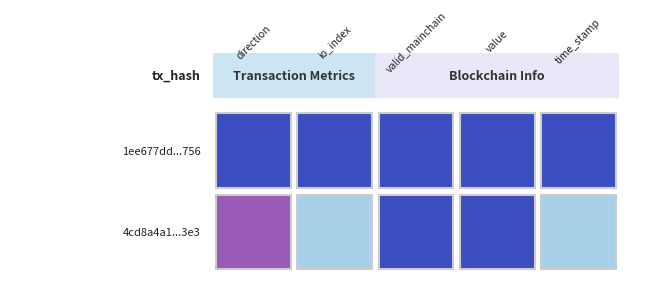

At which label does 4cd8a4a1222e9211c22cf7c9d24bc89933ef3e3 first exceed 1?

io_index